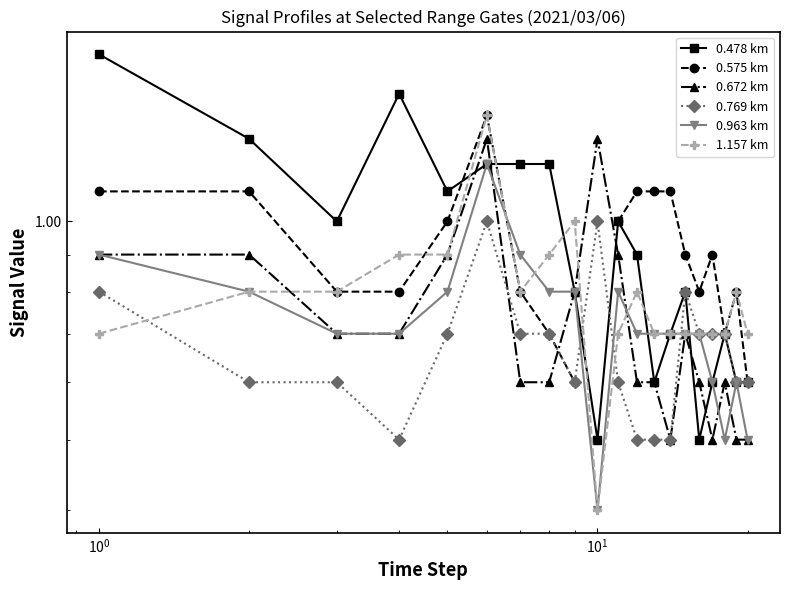

What is the highest value of the 0.963 km series?

1.2